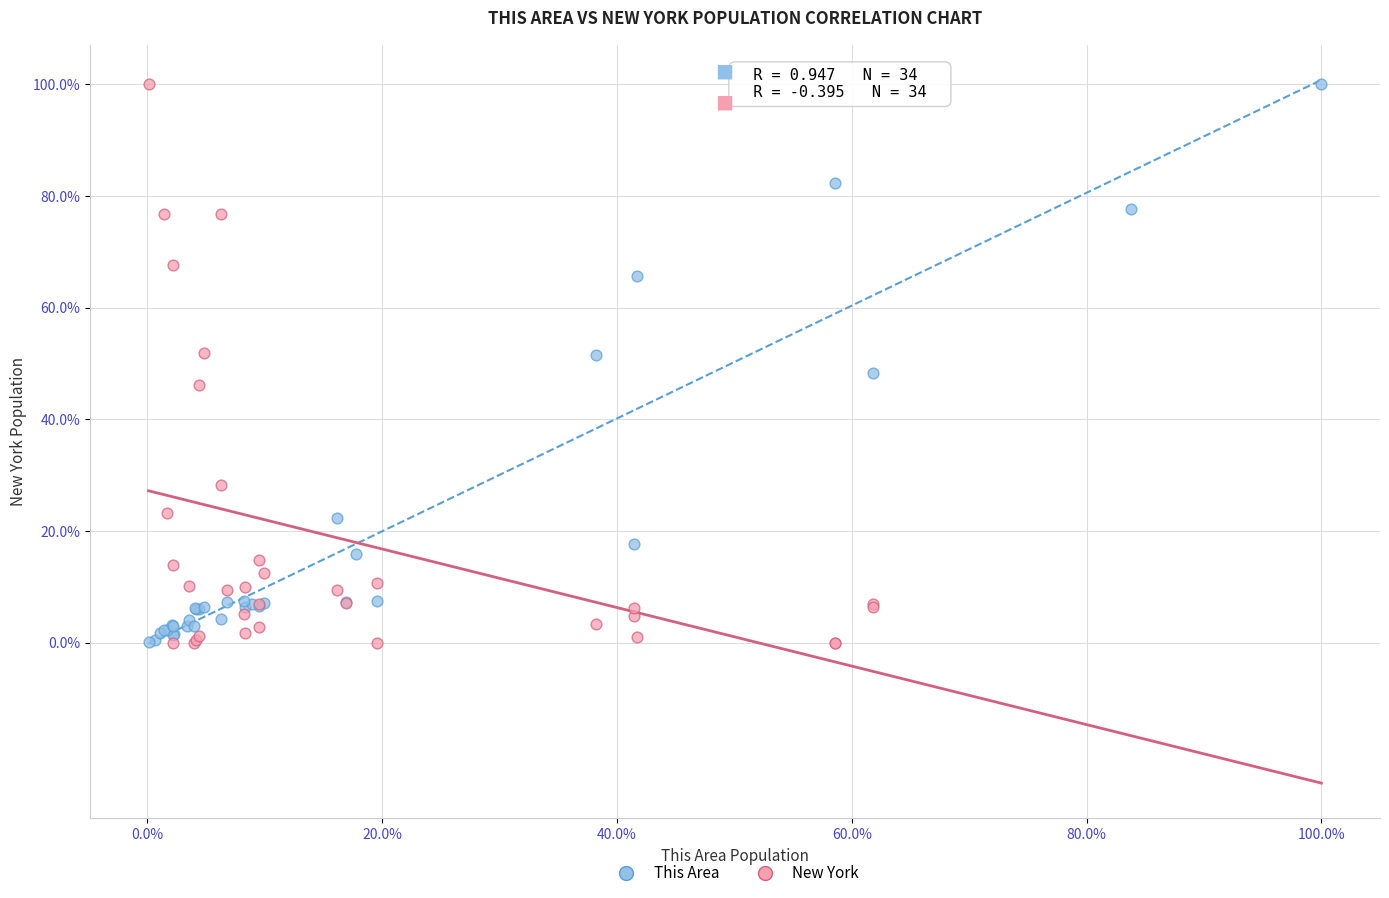

What are all the series names shown in the legend?

This Area, New York